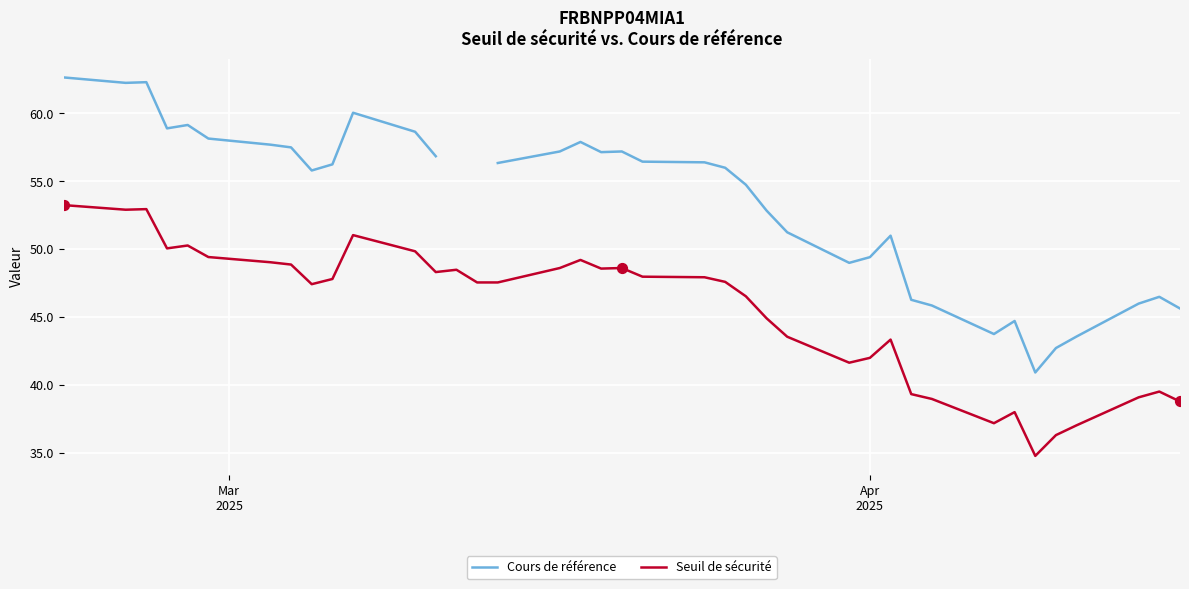

At which category is the sum across all series the highest?

Mar
2025